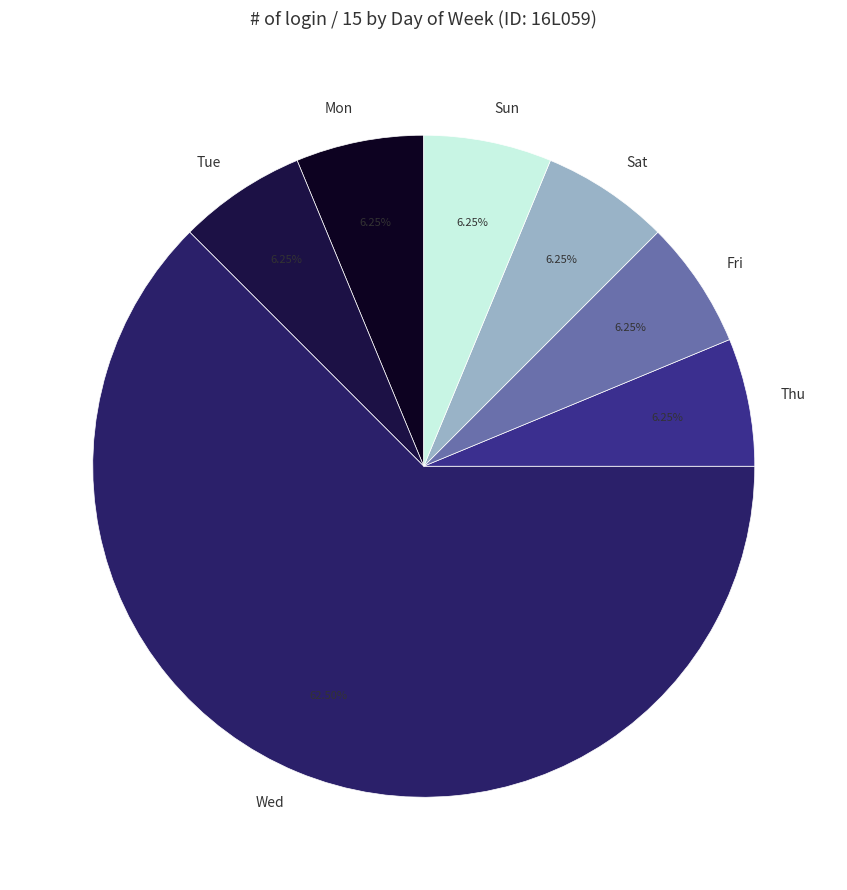

To the nearest percent, what is the average slice percentage?

14%